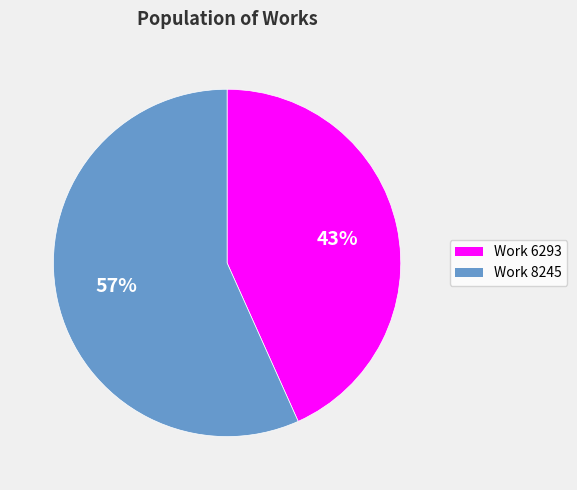

Do Work 6293 and Work 8245 together represent more than half of the pie?

Yes